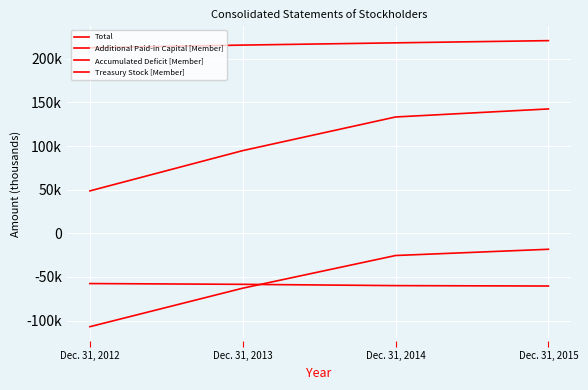

What is the difference between the Treasury Stock [Member] values at Dec. 31, 2015 and Dec. 31, 2012?

2827